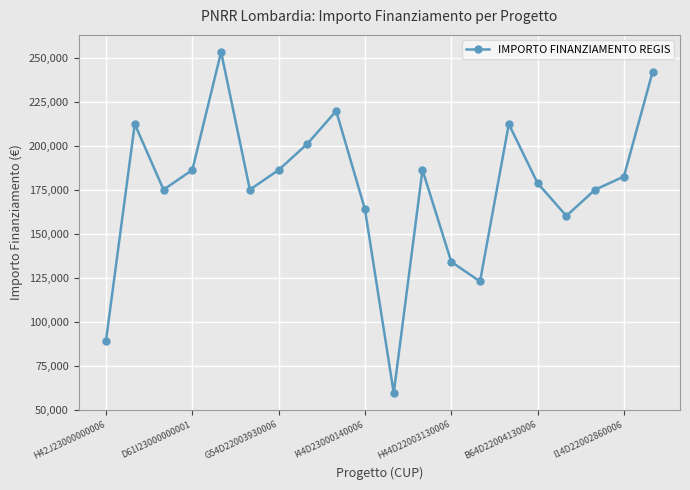

What is the maximum value shown in the chart?

253355.4